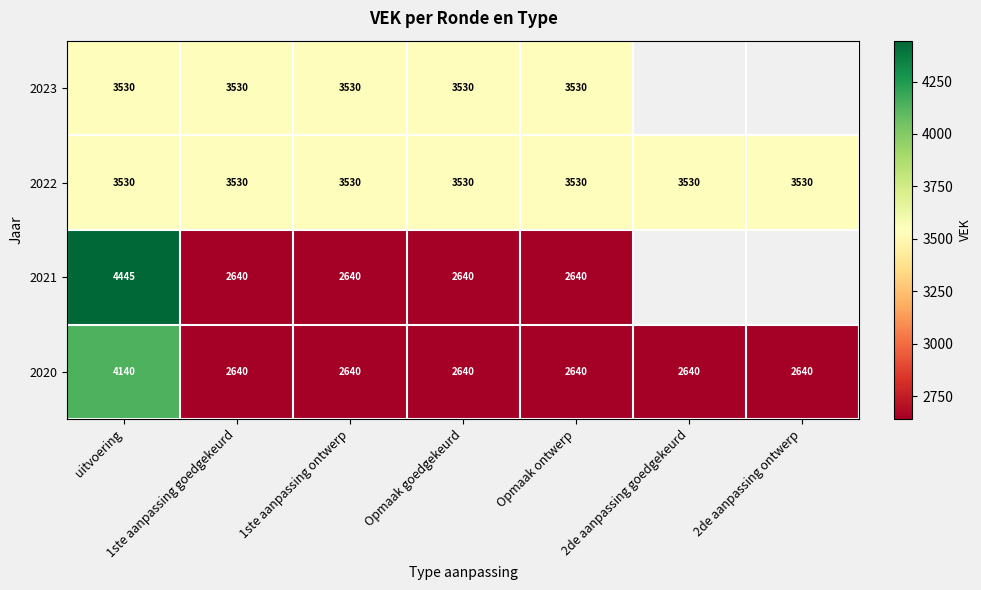

What is the sum of the 2021 values at uitvoering and 1ste aanpassing ontwerp?

7085